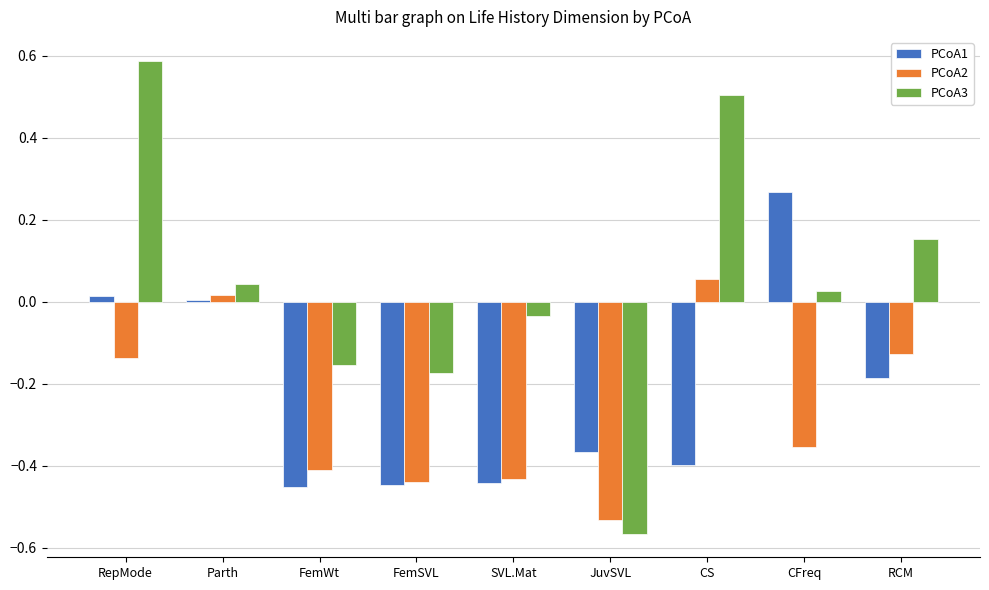

Is the value of PCoA3 at CS greater than the value of PCoA1 at FemWt?

Yes